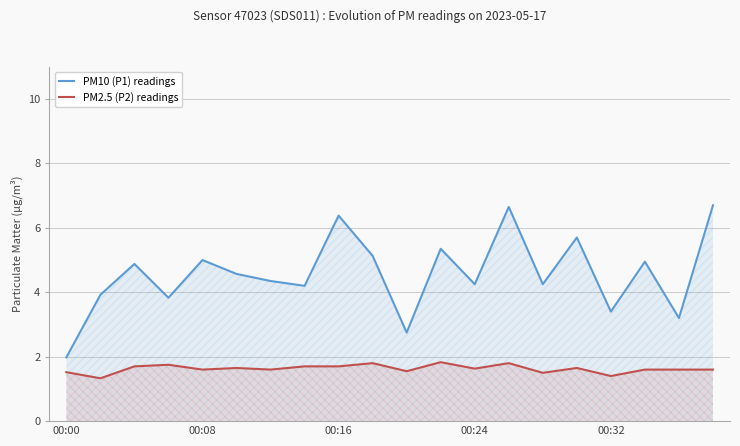

What is the value of the PM10 (P1) readings point at the 10th from the left?

5.1